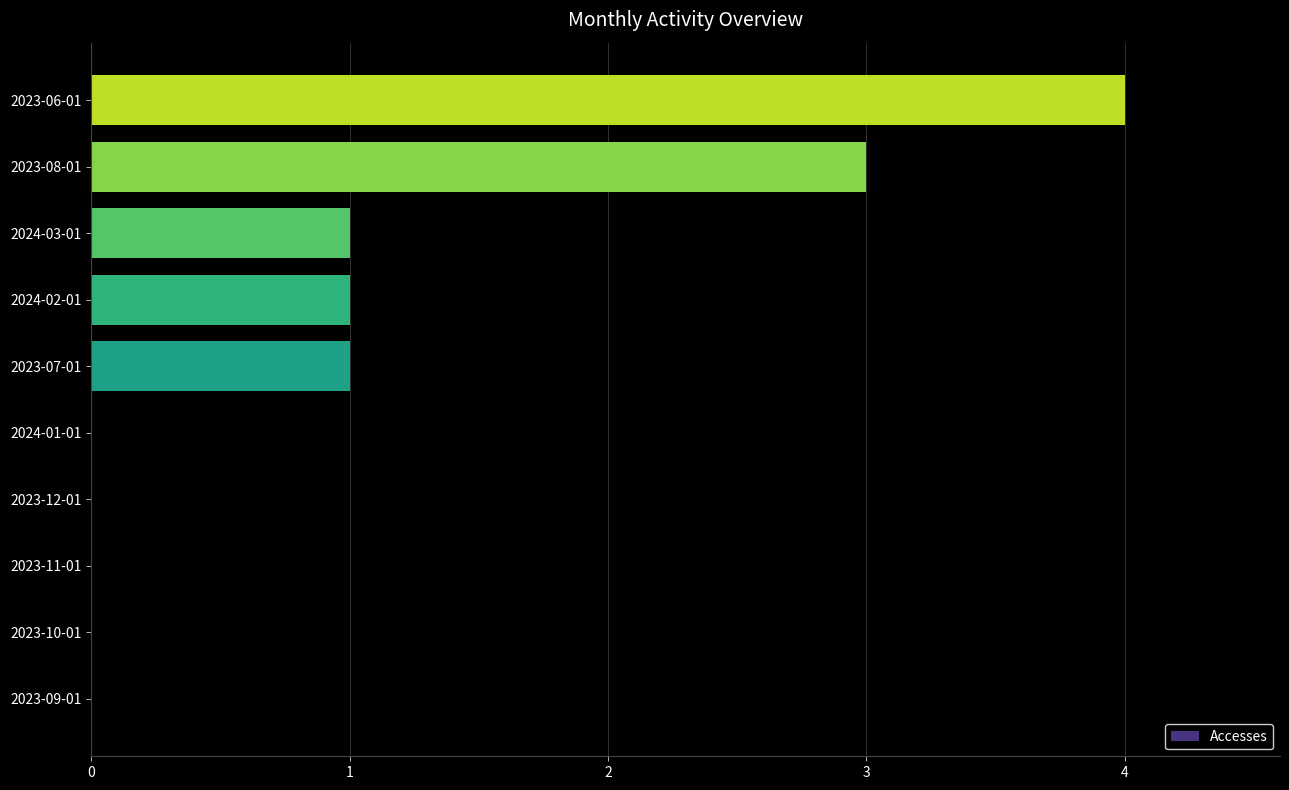

Which category has the highest value across all series?

2023-06-01